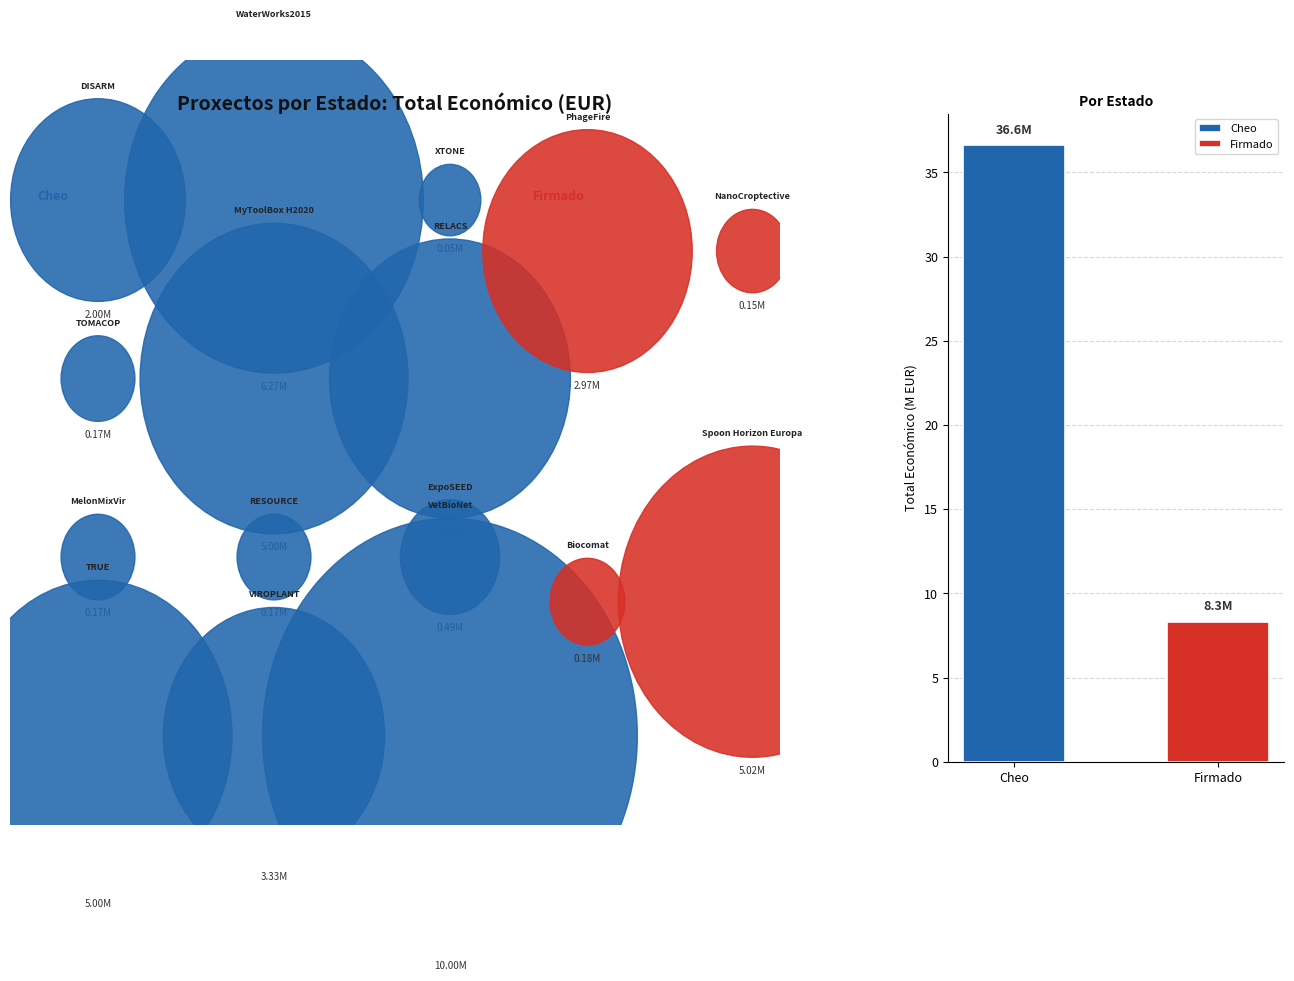

The value at Cheo is 36.6. True or false?

True